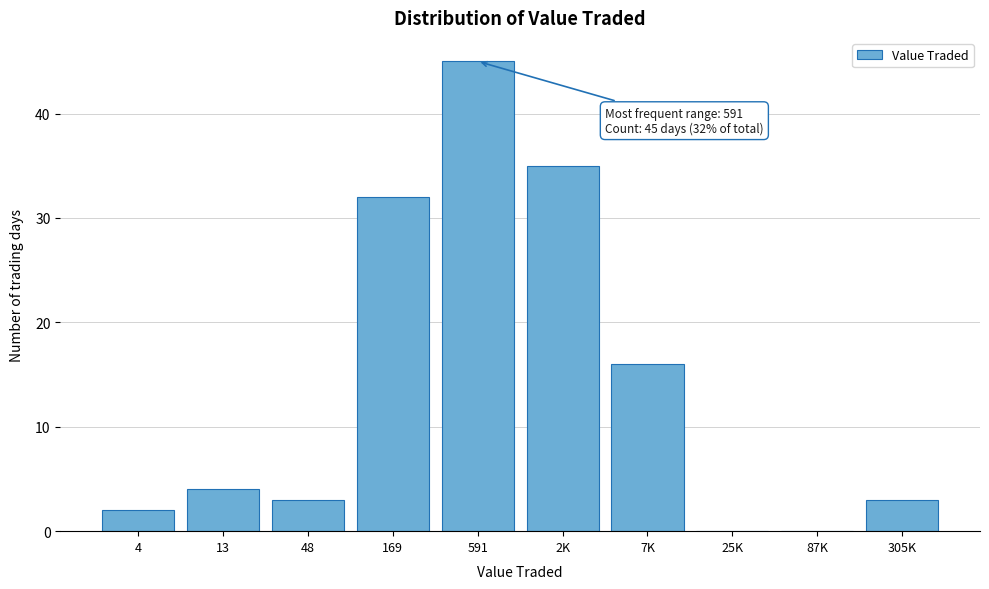

Reading left to right, list all the values displayed in this chart.

4=2	13=4	48=3	169=32	591=45	2K=35	7K=16	25K=0	87K=0	305K=3